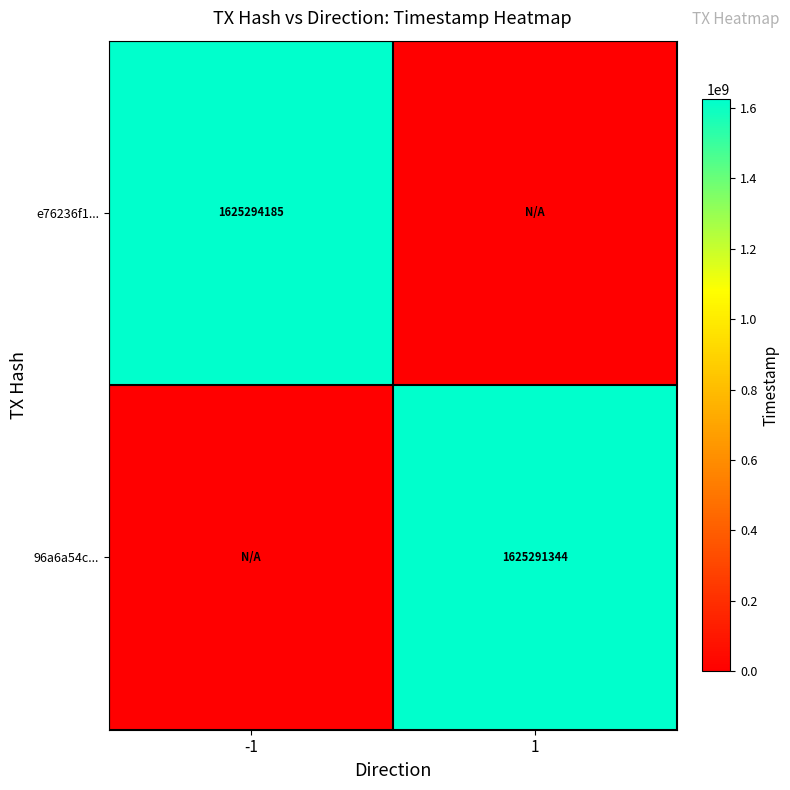

The value of 96a6a54c... at 1 is 1625291344. True or false?

True